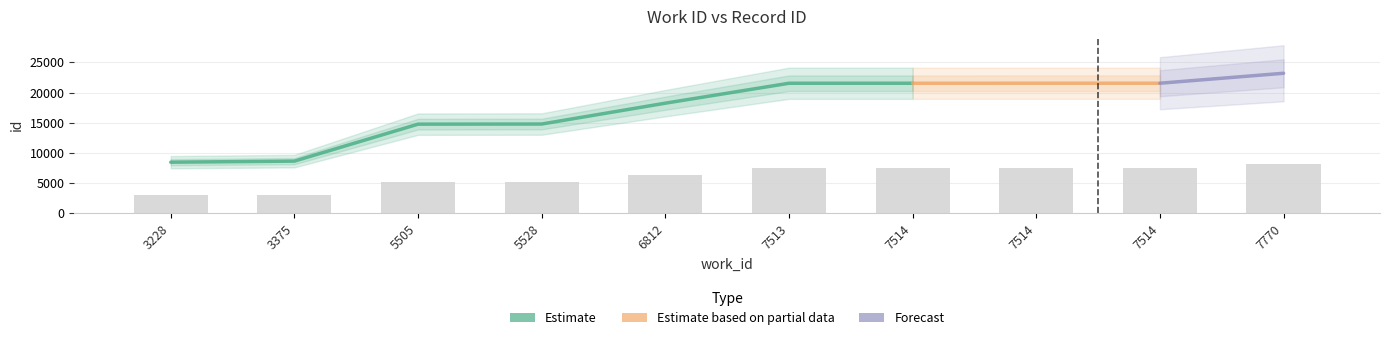

Approximately how many times larger is the value at 5528 compared to 5505?

1.0